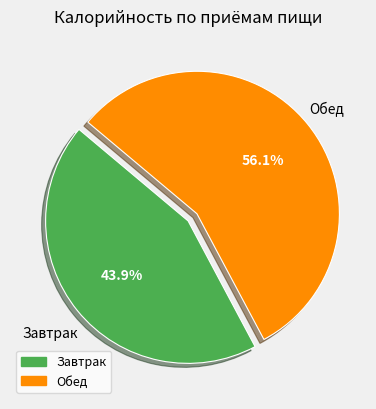

Is Обед the majority of the pie?

Yes